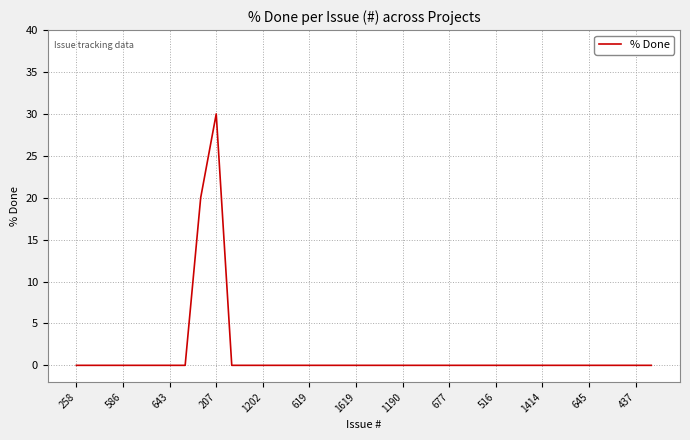

Is this an area chart (filled region under the line)?

No